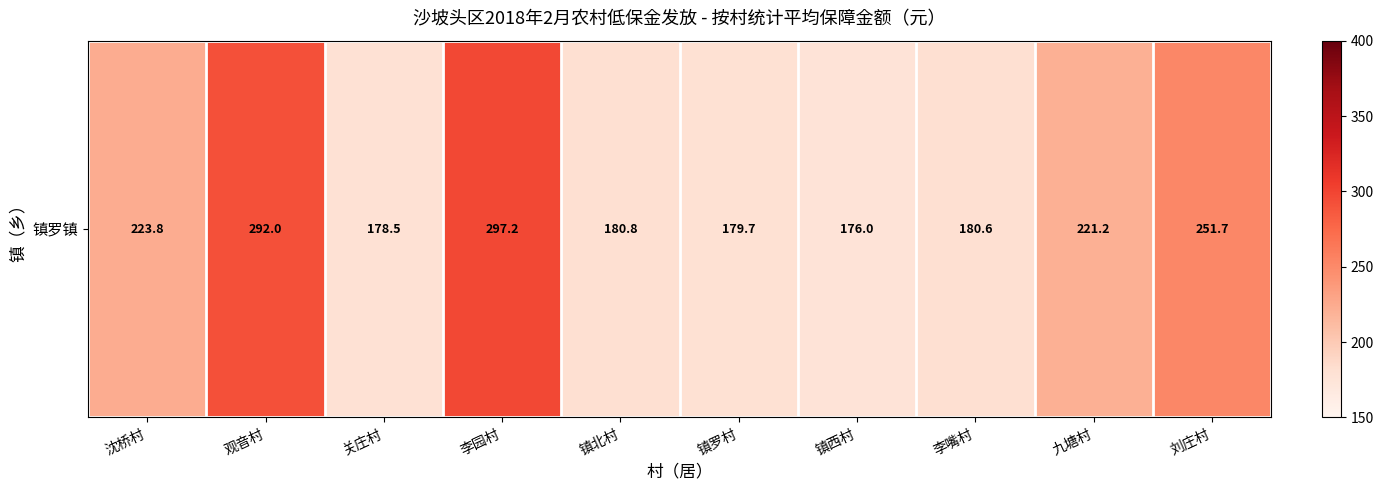

How many categories are shown in the chart?

10